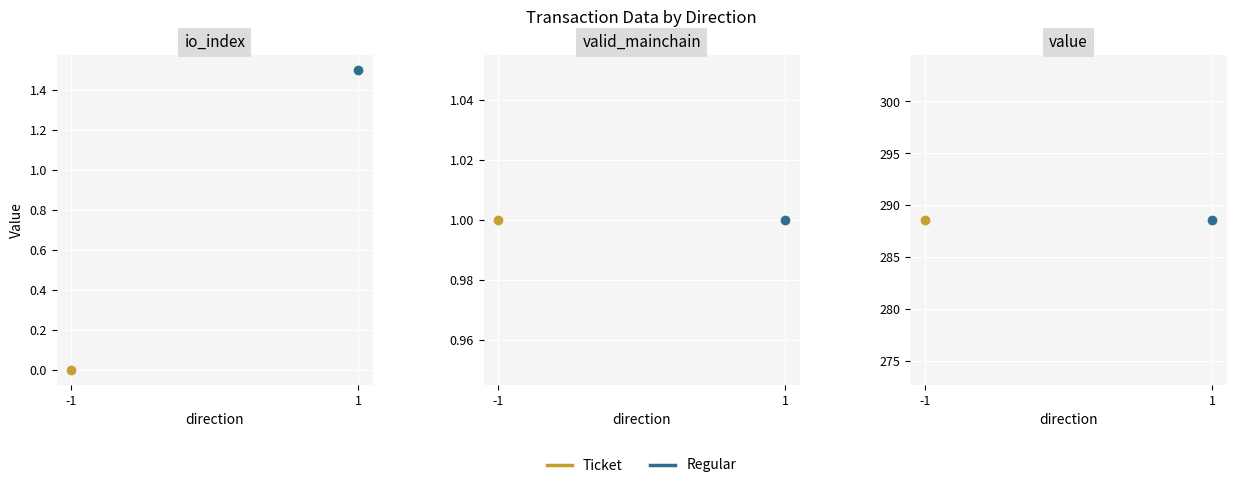

List the labels in order of io_index value, smallest first.

-1, 1